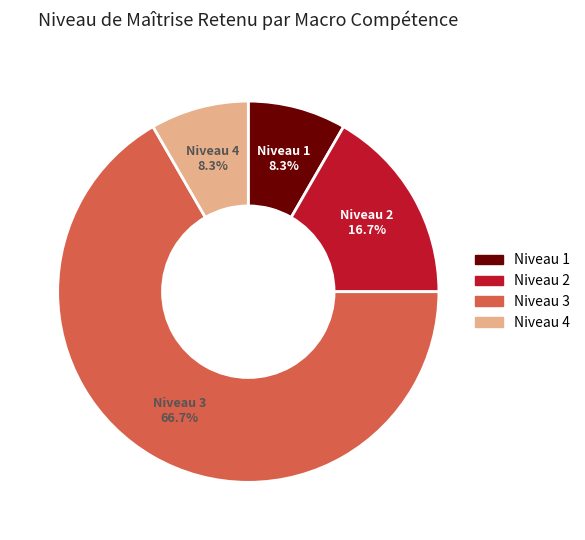

Which category has the biggest portion of the pie?

Niveau 3